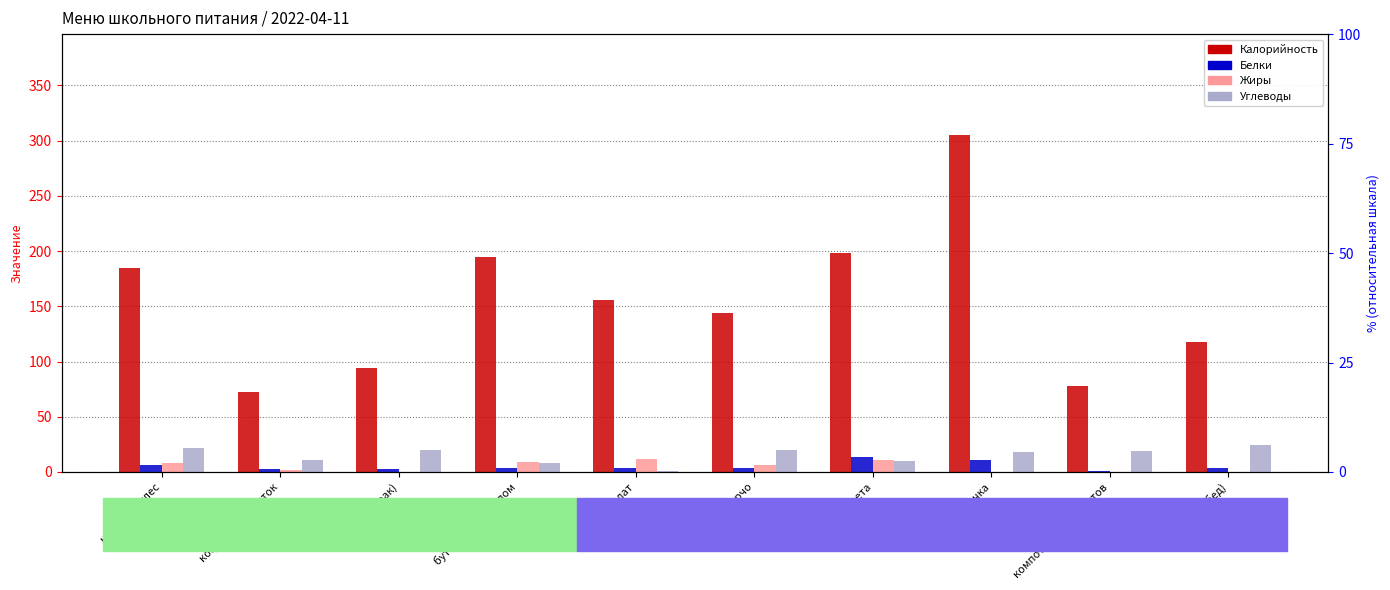

What is the spread (max minus min) of values at компот из сухофруктов?

78